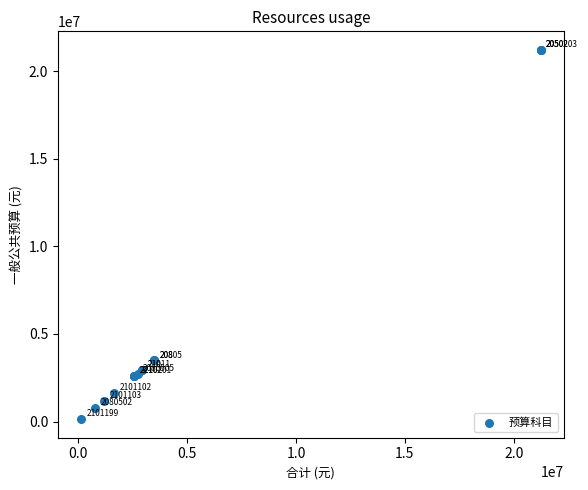

What Y value in the scatter plot is closest to 10674013?

3493923.7